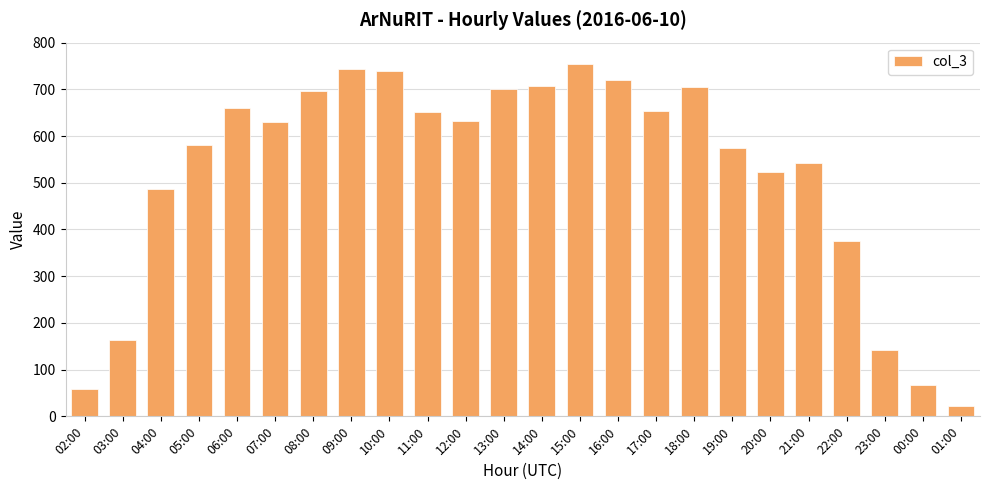

What is the maximum value shown in the chart?

754